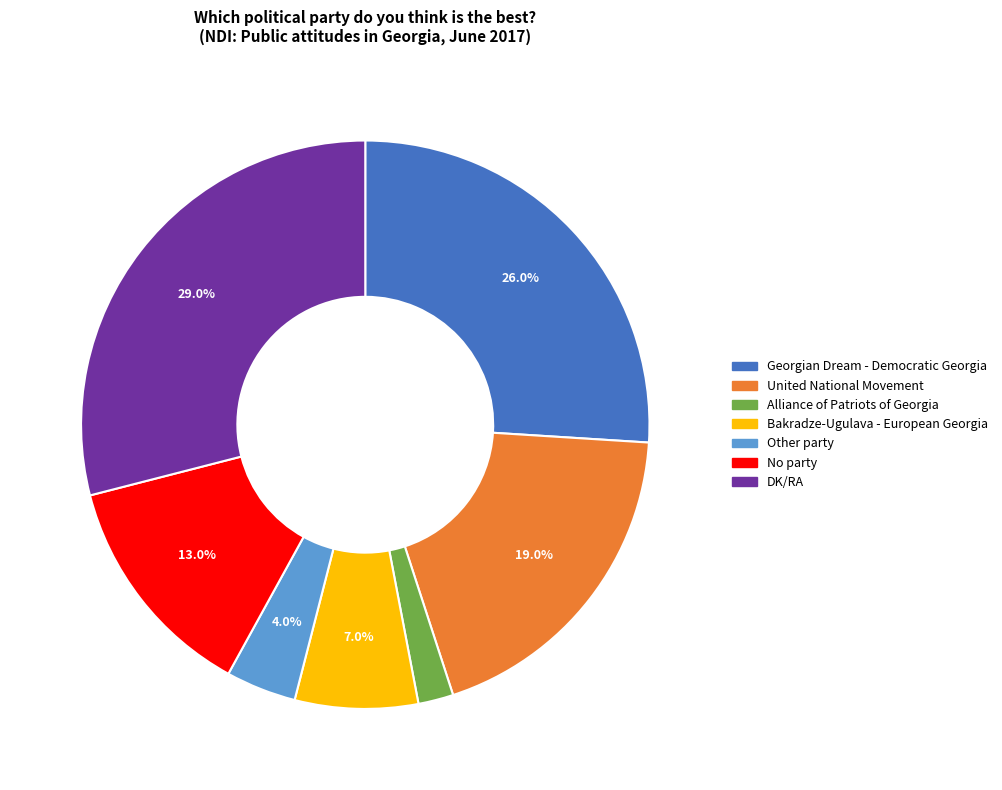

Rank the categories by value from highest to lowest.

DK/RA, Georgian Dream - Democratic Georgia, United National Movement, No party, Bakradze-Ugulava - European Georgia, Other party, Alliance of Patriots of Georgia